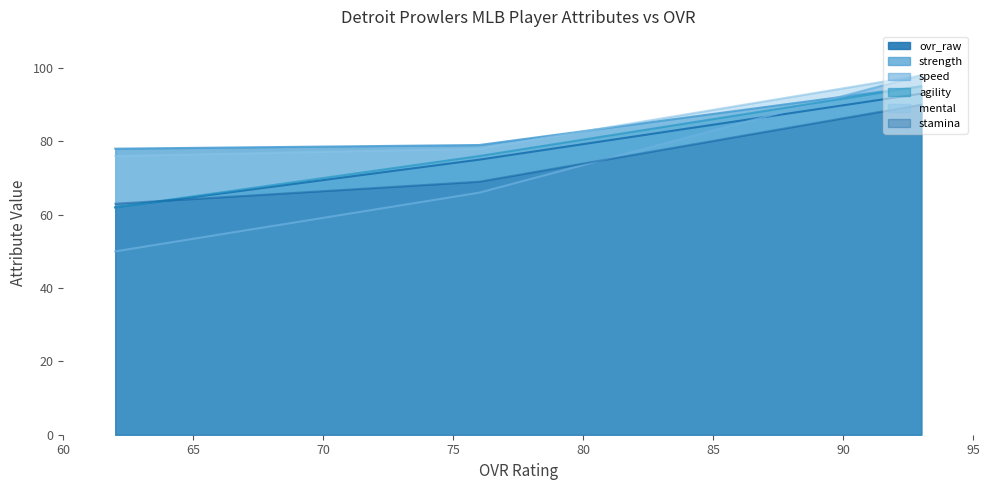

Where is ovr_raw nearest to the value 77?

76